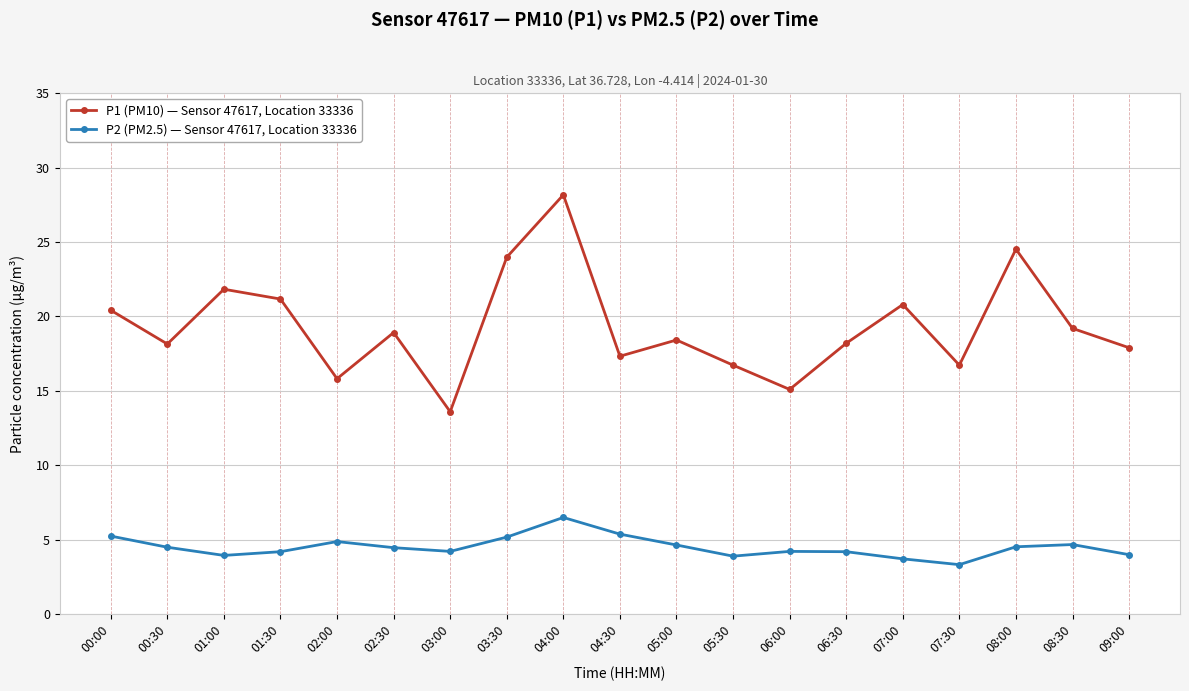

Is the value of P2 (PM2.5) — Sensor 47617, Location 33336 at 06:30 greater than the value of P1 (PM10) — Sensor 47617, Location 33336 at 09:00?

No